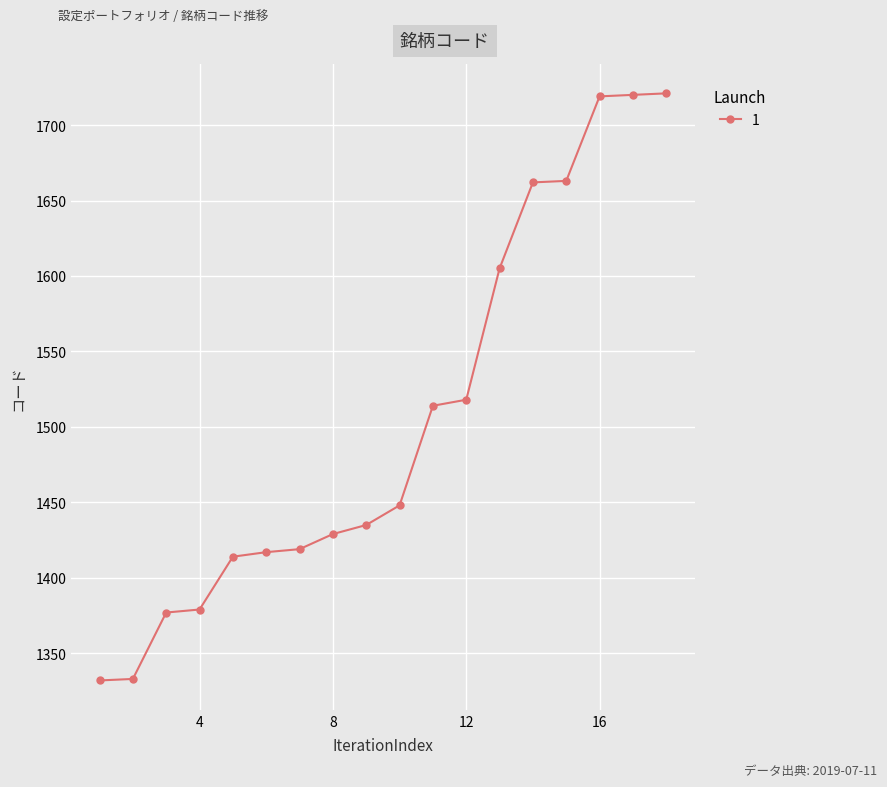

How many lines are shown in the chart?

1